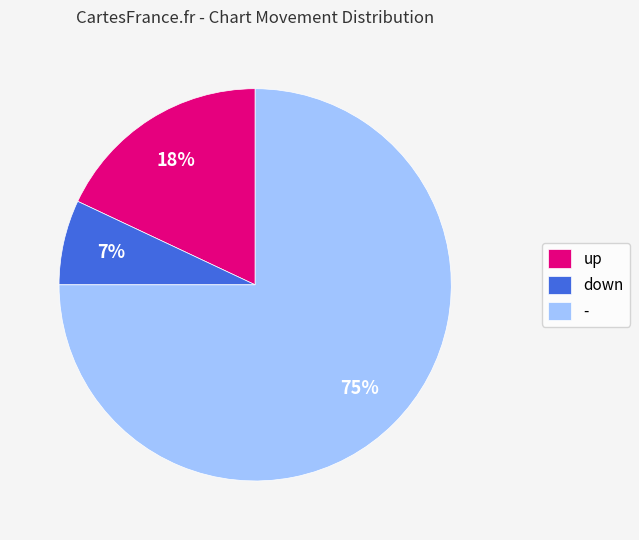

How many segments does this pie chart have?

3